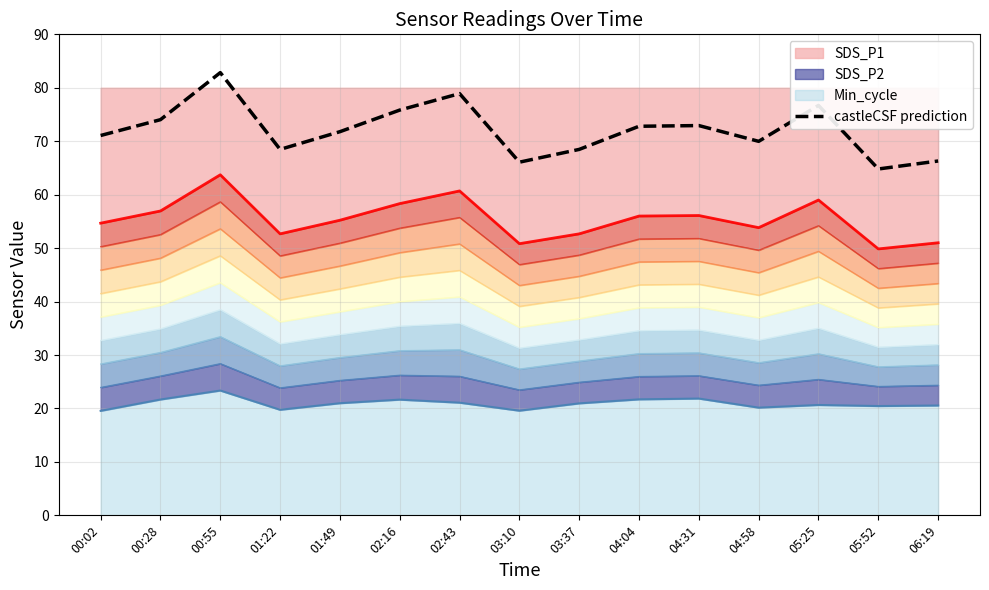

How many points are higher than both their immediate neighbors (excluding endpoints)?

4